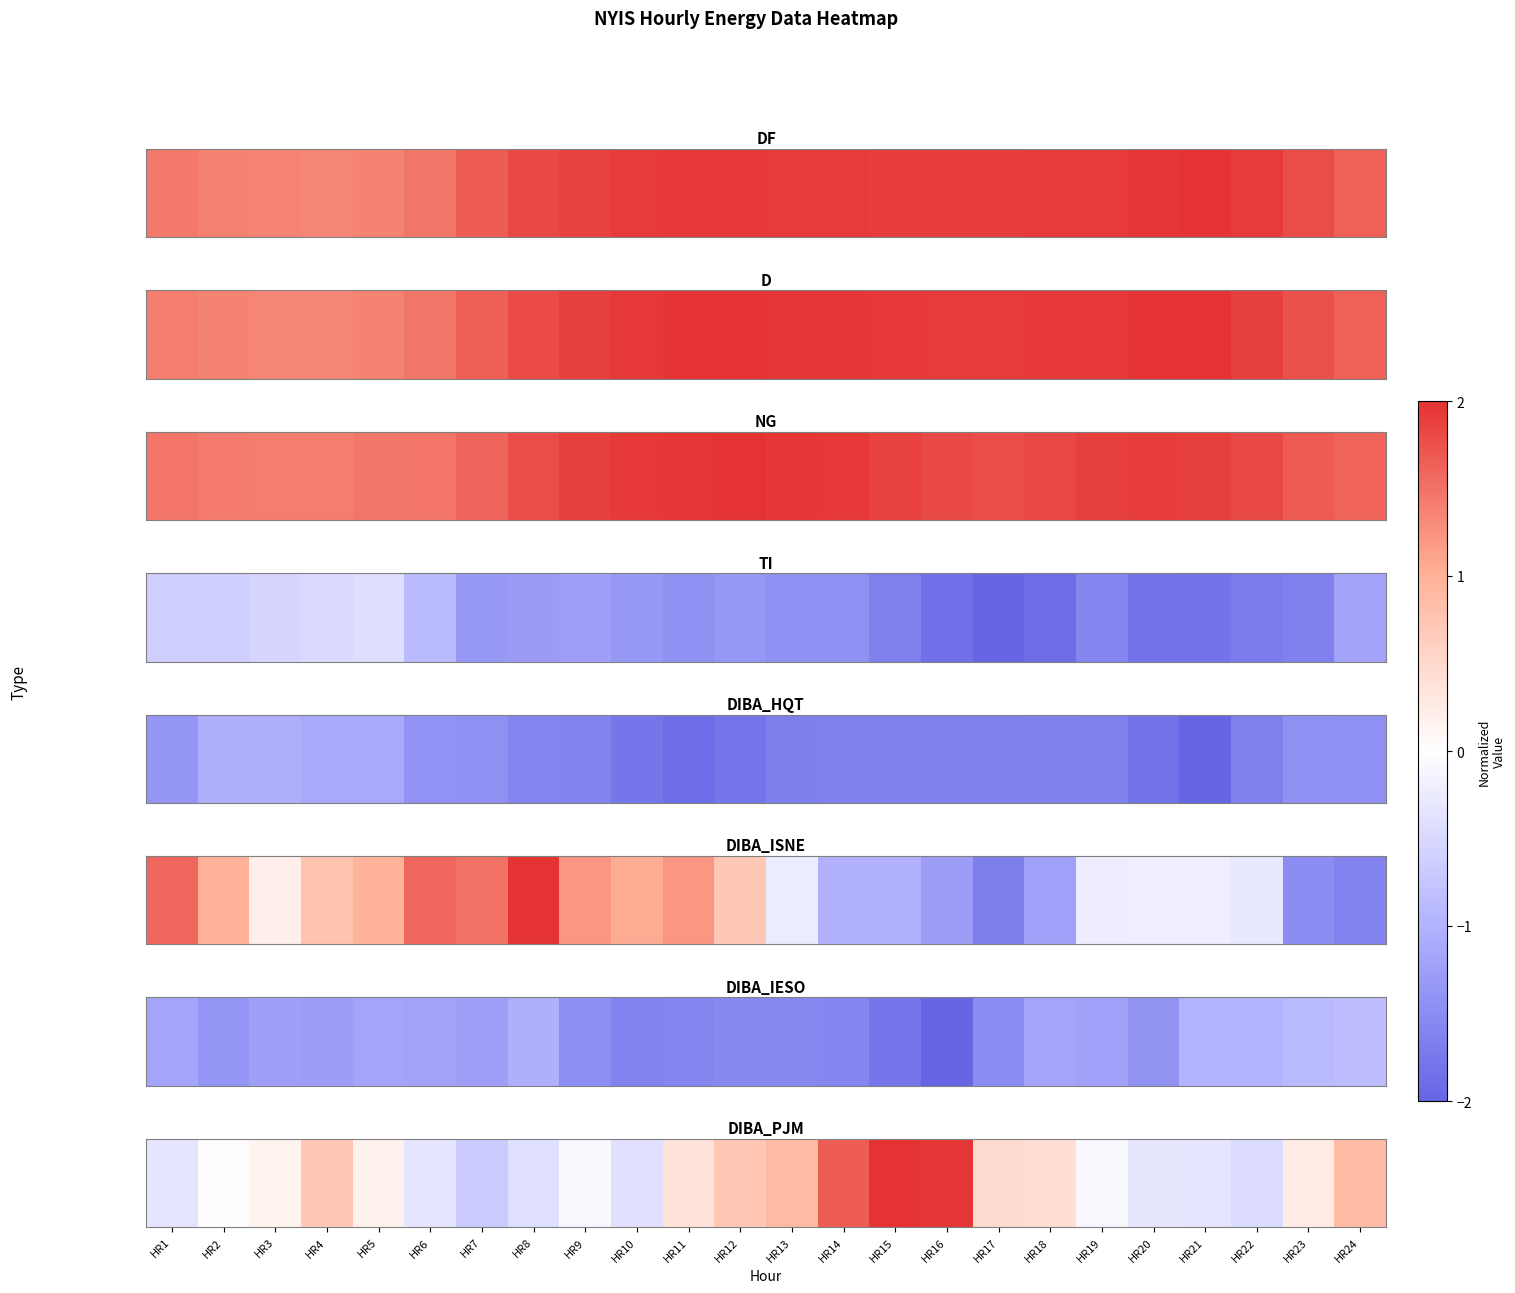

The value at HR21 is -0.3. True or false?

True